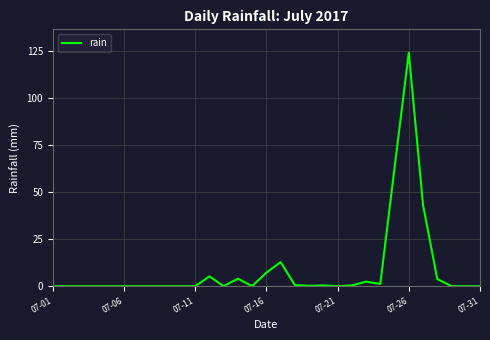

Which category has the highest value across all series?

07-26